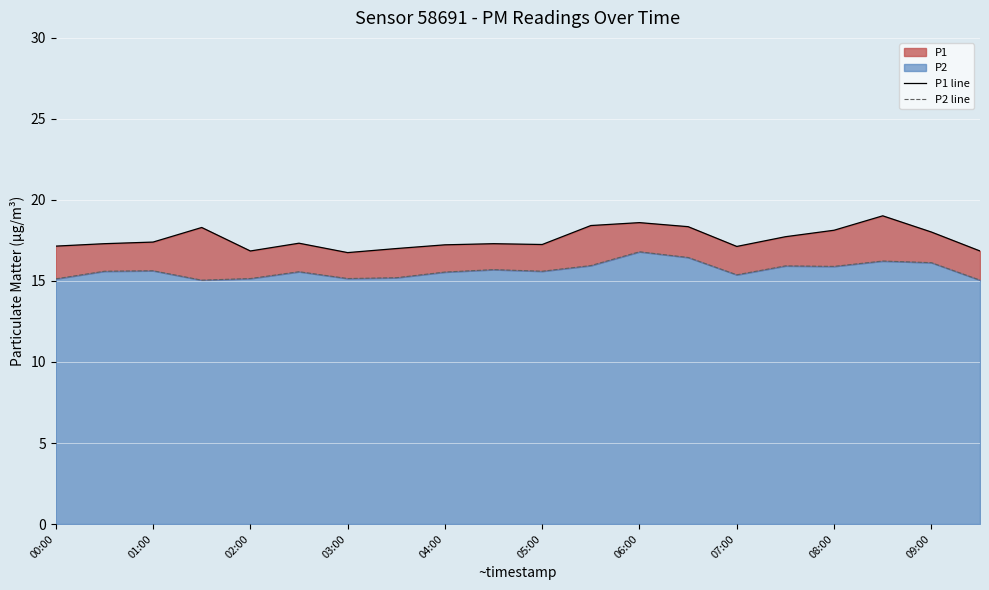

True or false: P1 line and P2 line intersect in this chart.

False